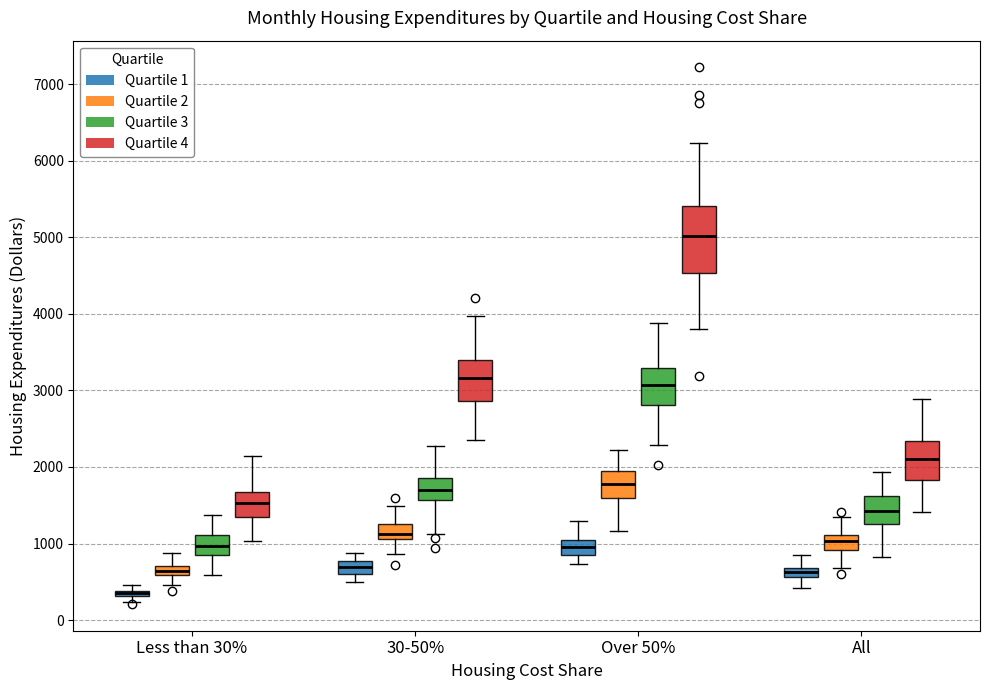

Comparing the boxes themselves (not the whiskers), which one is the tallest?

Over 50% (Quartile 4)